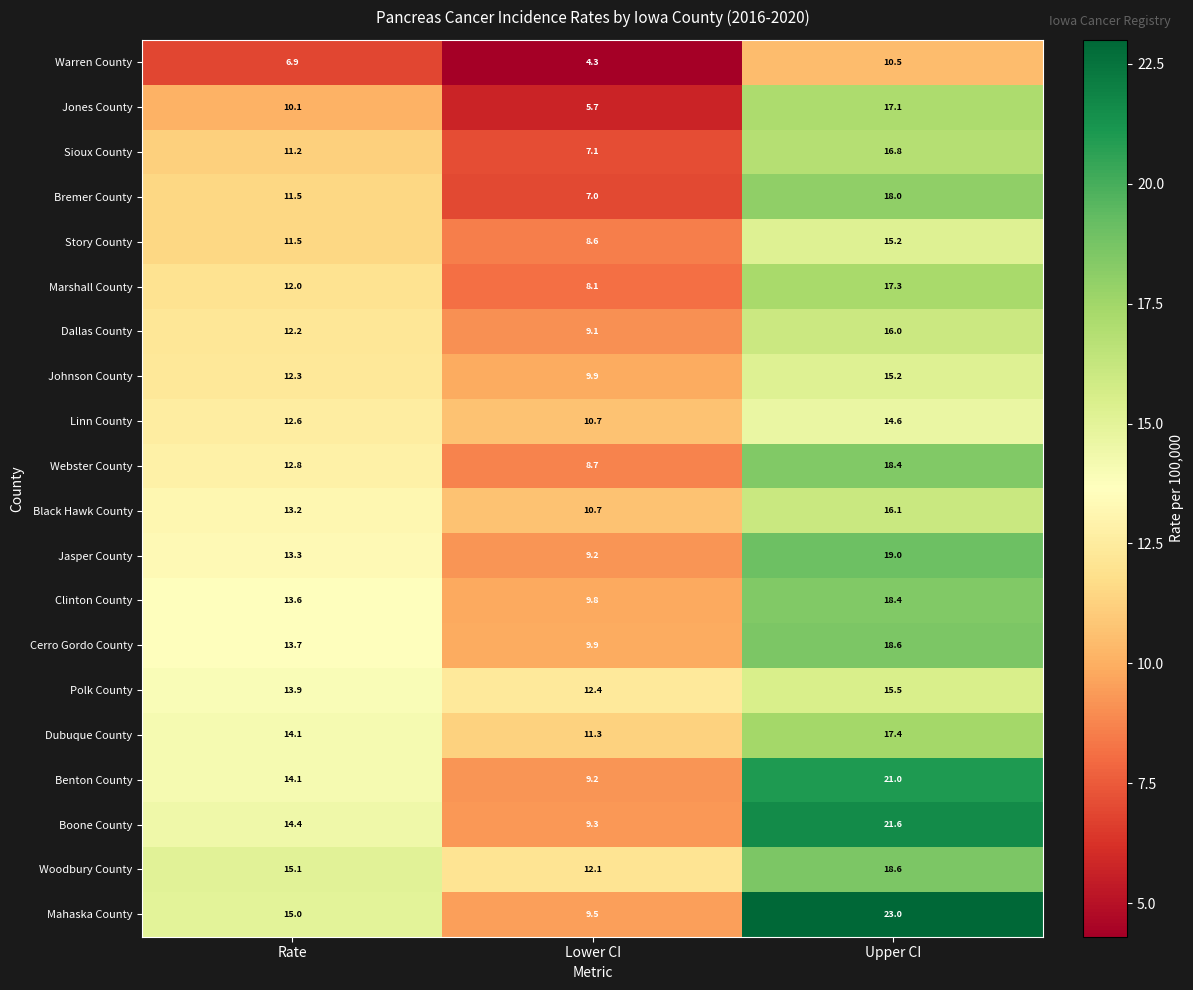

Rank the categories by Marshall County value from lowest to highest.

Lower CI, Rate, Upper CI